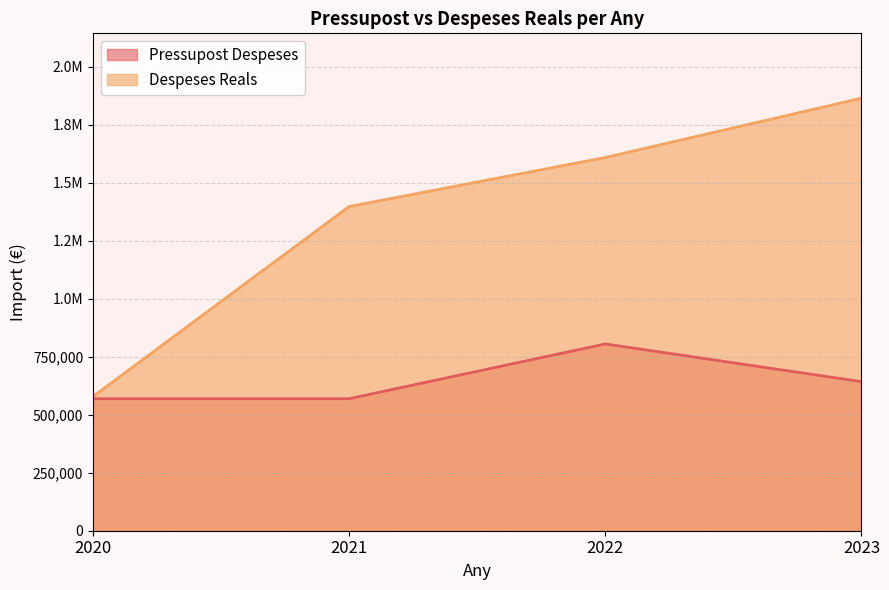

Rank the categories by Pressupost Despeses value from lowest to highest.

2020, 2021, 2023, 2022